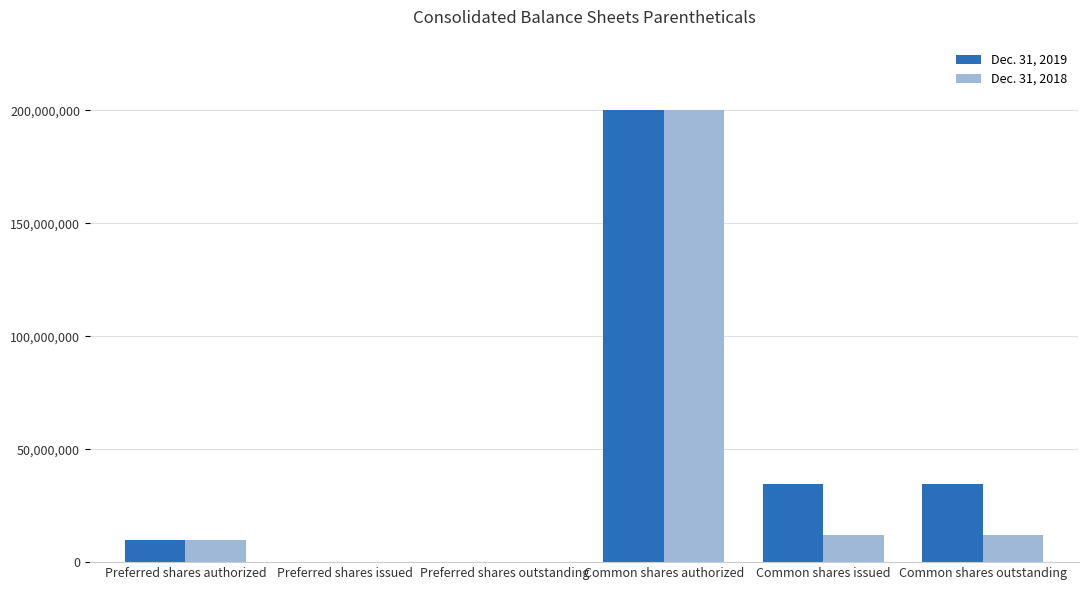

At which category does the chart reach its peak across all series?

Common shares authorized